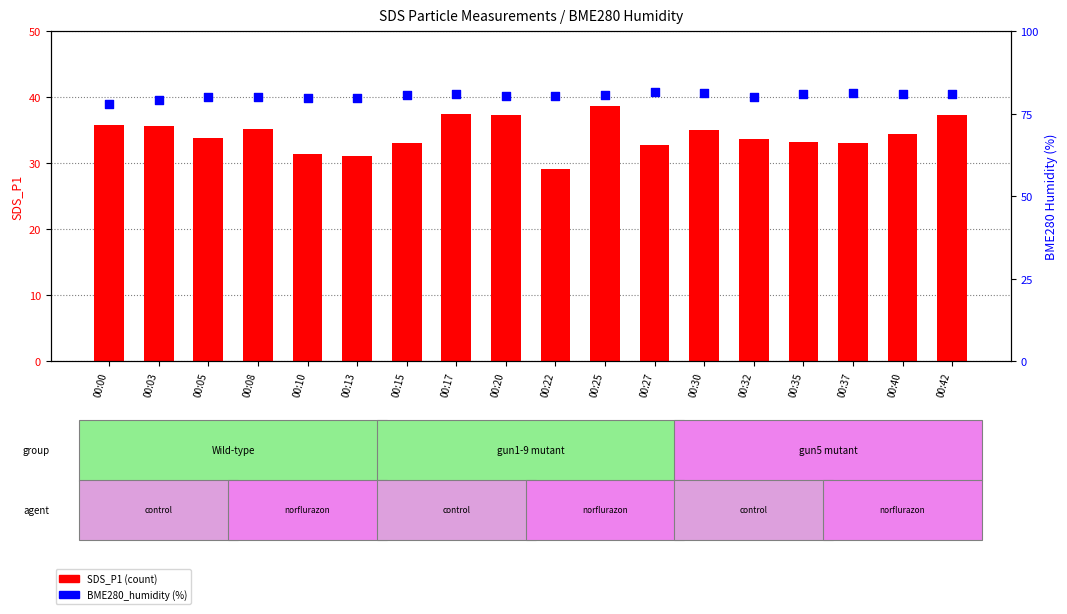

At which category is the sum across all series the highest?

00:25